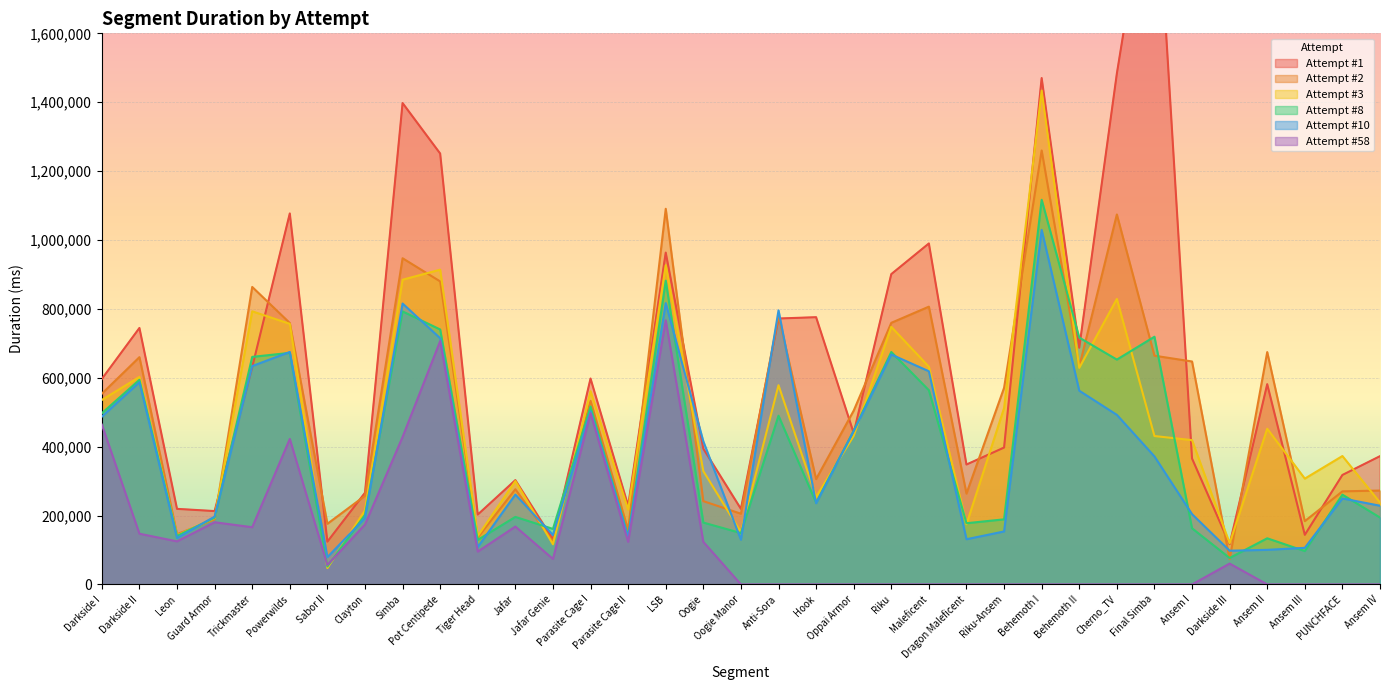

What are all the series names shown in the legend?

Attempt #1, Attempt #2, Attempt #3, Attempt #8, Attempt #10, Attempt #58